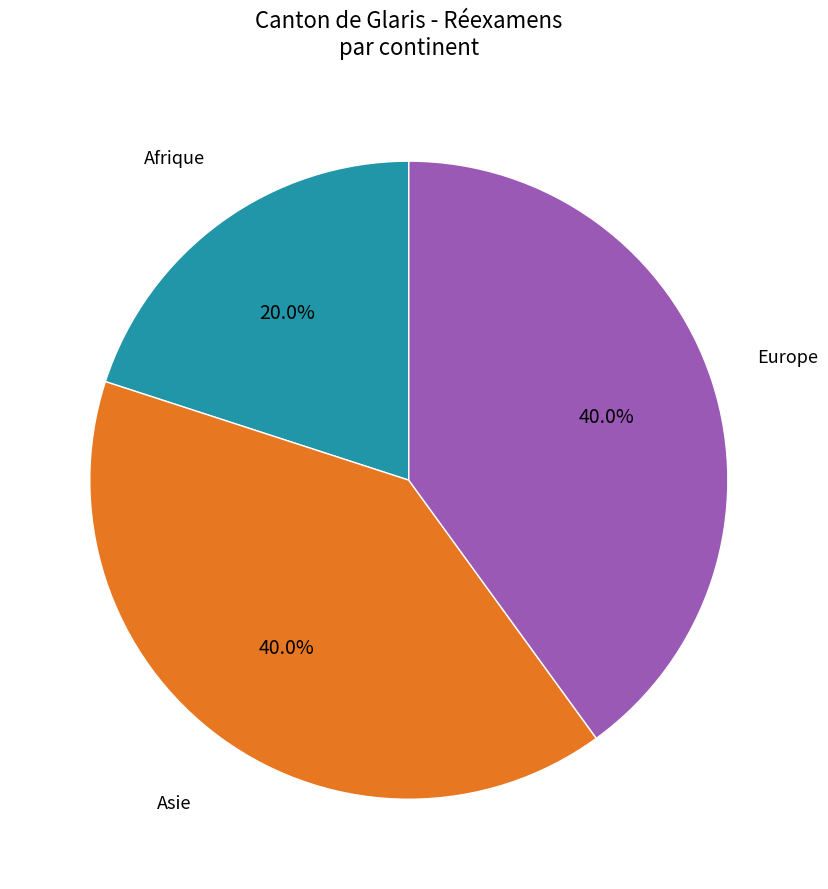

Is there a majority slice in this chart?

No